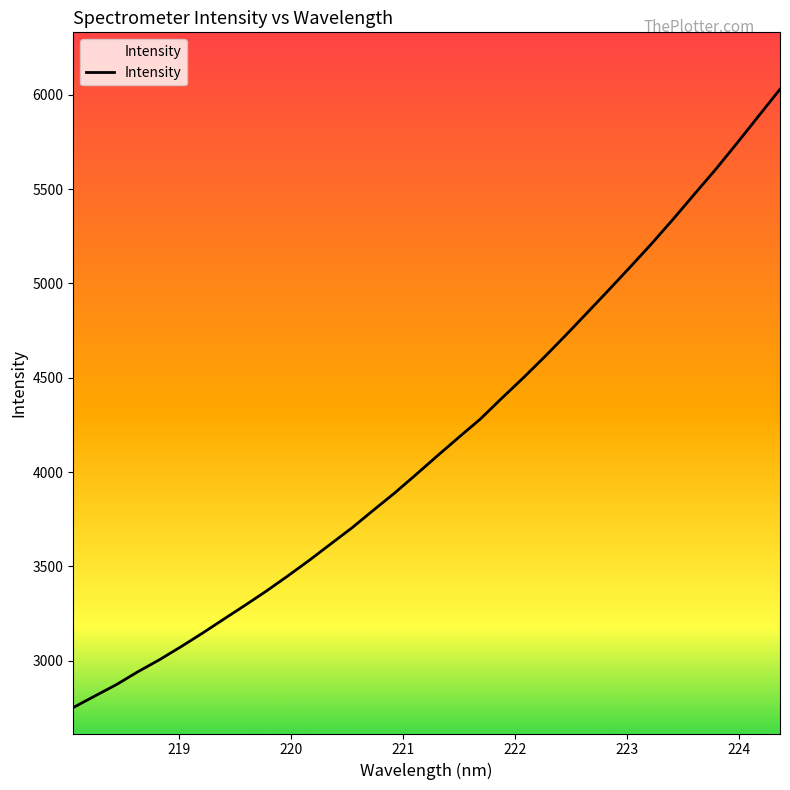

What is the difference between the maximum and minimum values?

3276.9